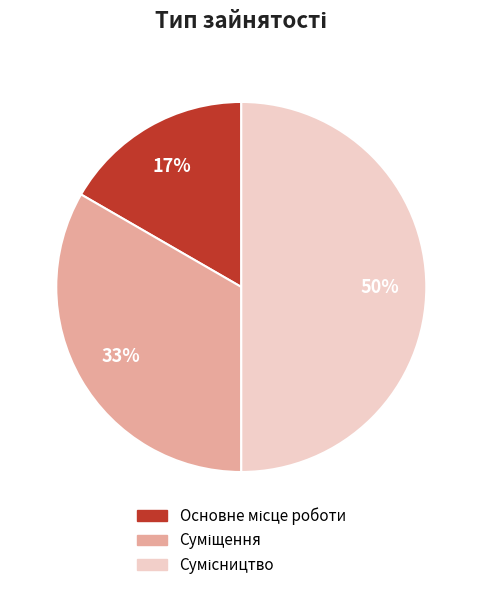

To the nearest percent, what is the difference between the largest and smallest slice percentages?

33%